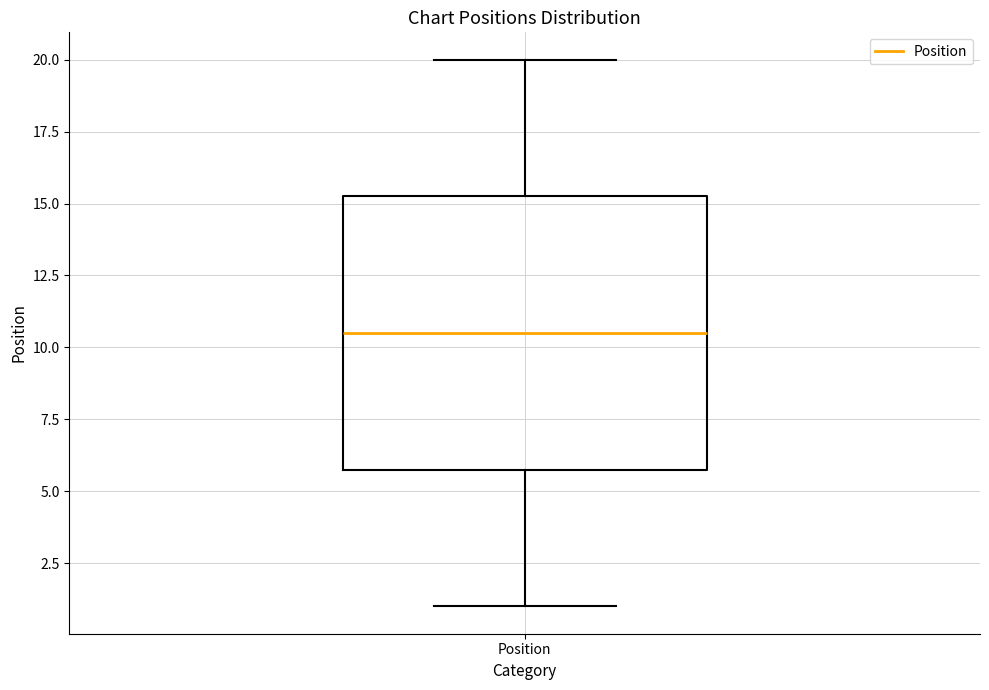

Read this box plot against the y-axis: the position of the median line, the range covered by the box, and the ends of both whiskers. The values are not printed on the chart, so give them approximately, as read against the axis.

median 10.5, box 6.0 to 15.5, whiskers 1.0 to 20.0